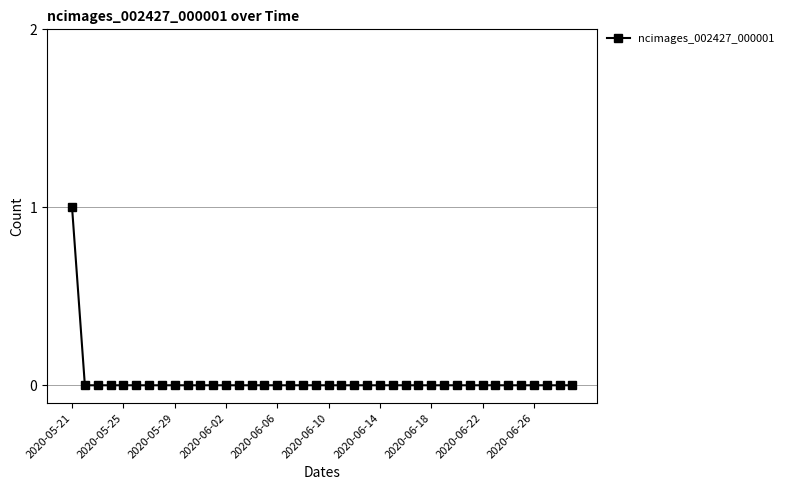

Which category has the highest value across all series?

2020-05-21